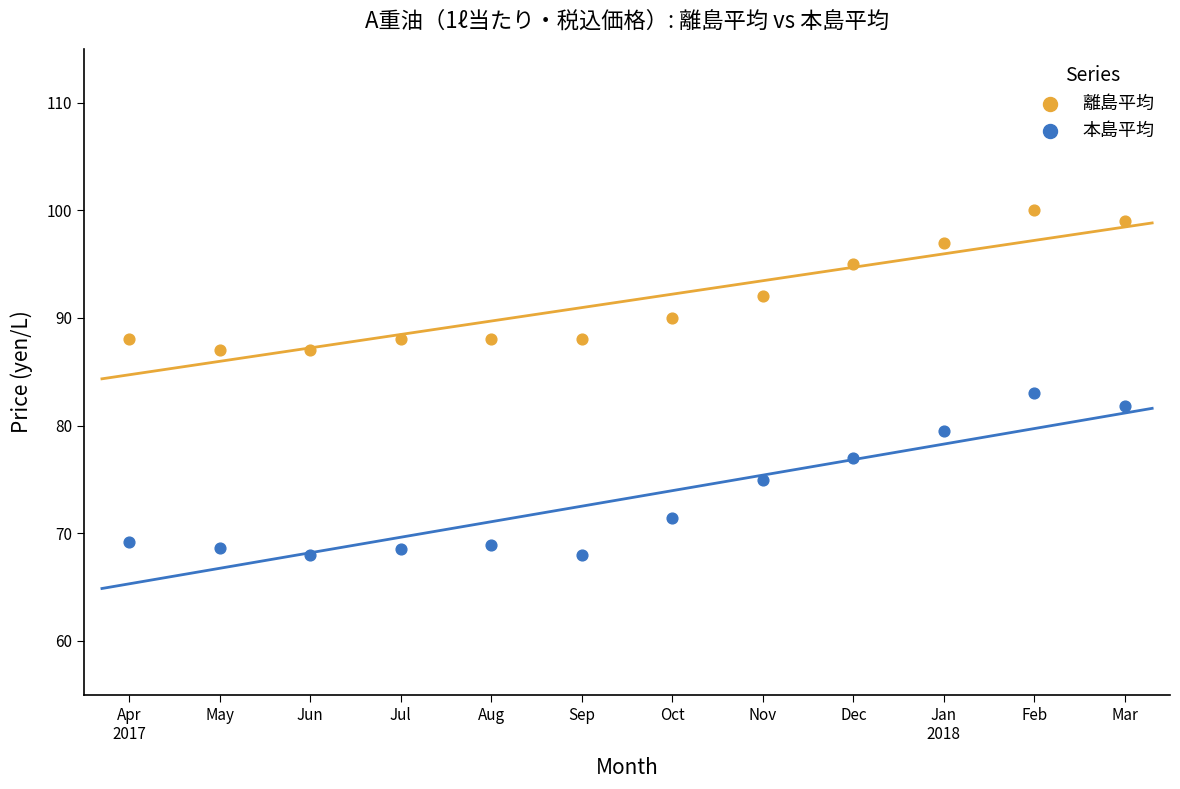

Across all series, what Y value is closest to 84?

83.0